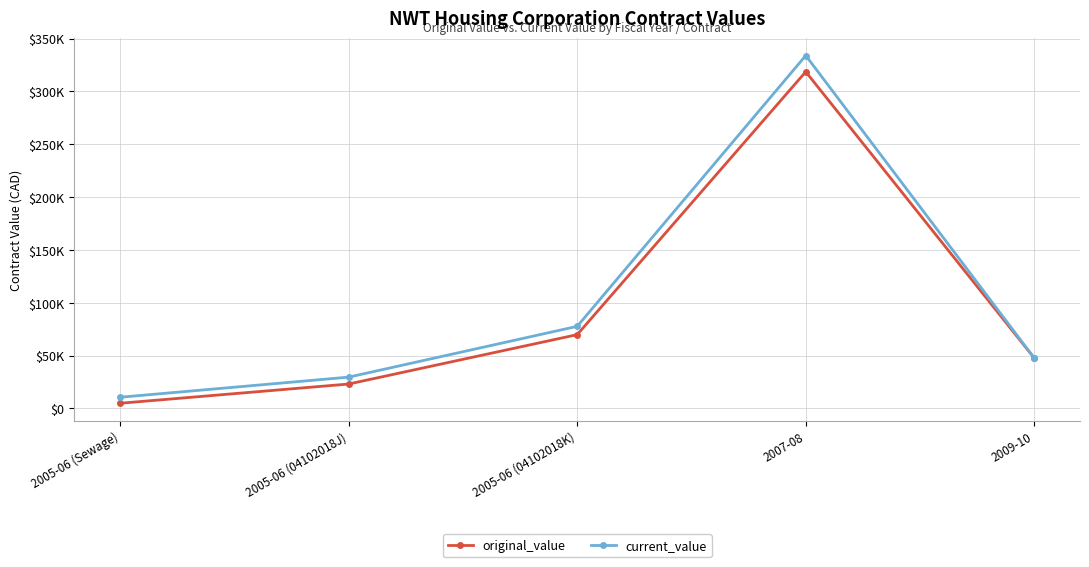

The original_value series shows 19243.5 at 2009-10. True or false?

False